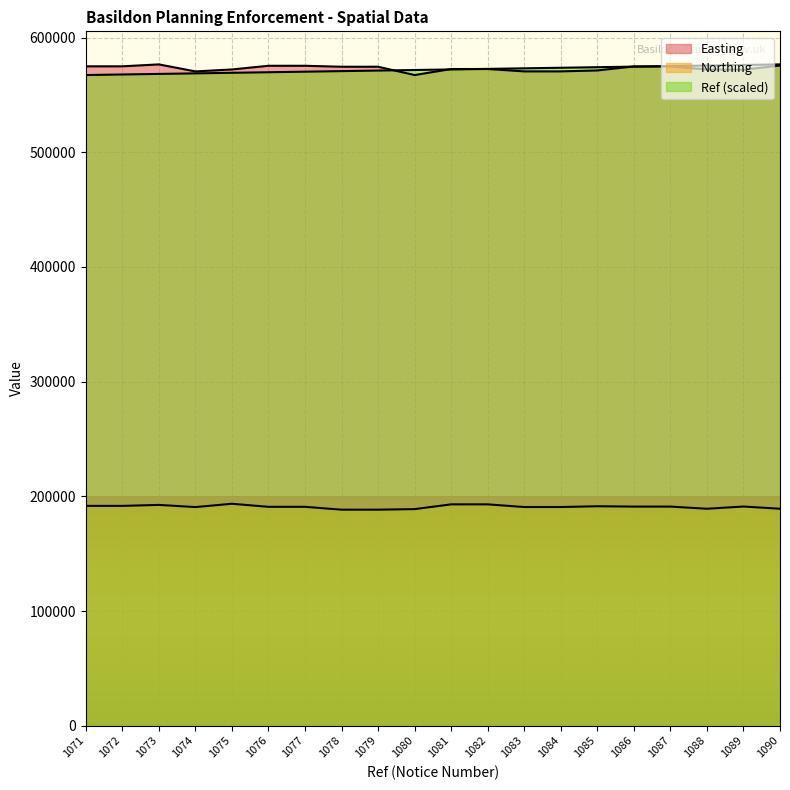

Reading left to right, extract all data points from this chart.

Easting: 1071=575005.0	1072=575005.0	1073=576677.0	1074=570552.0	1075=572263.0	1076=575468.0	1077=575468.0	1078=574634.0	1079=574634.0	1080=567393.0	1081=572646.0	1082=572646.0	1083=570586.0	1084=570586.0	1085=571401.0	1086=574889.0	1087=574889.0	1088=572252.0	1089=572052.0	1090=575681.0
Northing: 1071=191669.0	1072=191669.0	1073=192516.0	1074=190637.0	1075=193509.0	1076=190847.0	1077=190847.0	1078=188363.0	1079=188363.0	1080=188861.0	1081=192998.0	1082=192998.0	1083=190674.0	1084=190674.0	1085=191347.0	1086=191052.0	1087=191052.0	1088=189176.0	1089=191098.0	1090=189174.0
Ref: 1071=567393.0	1072=567881.6	1073=568370.3	1074=568858.9	1075=569347.5	1076=569836.2	1077=570324.8	1078=570813.4	1079=571302.1	1080=571790.7	1081=572279.3	1082=572767.9	1083=573256.6	1084=573745.2	1085=574233.8	1086=574722.5	1087=575211.1	1088=575699.7	1089=576188.4	1090=576677.0